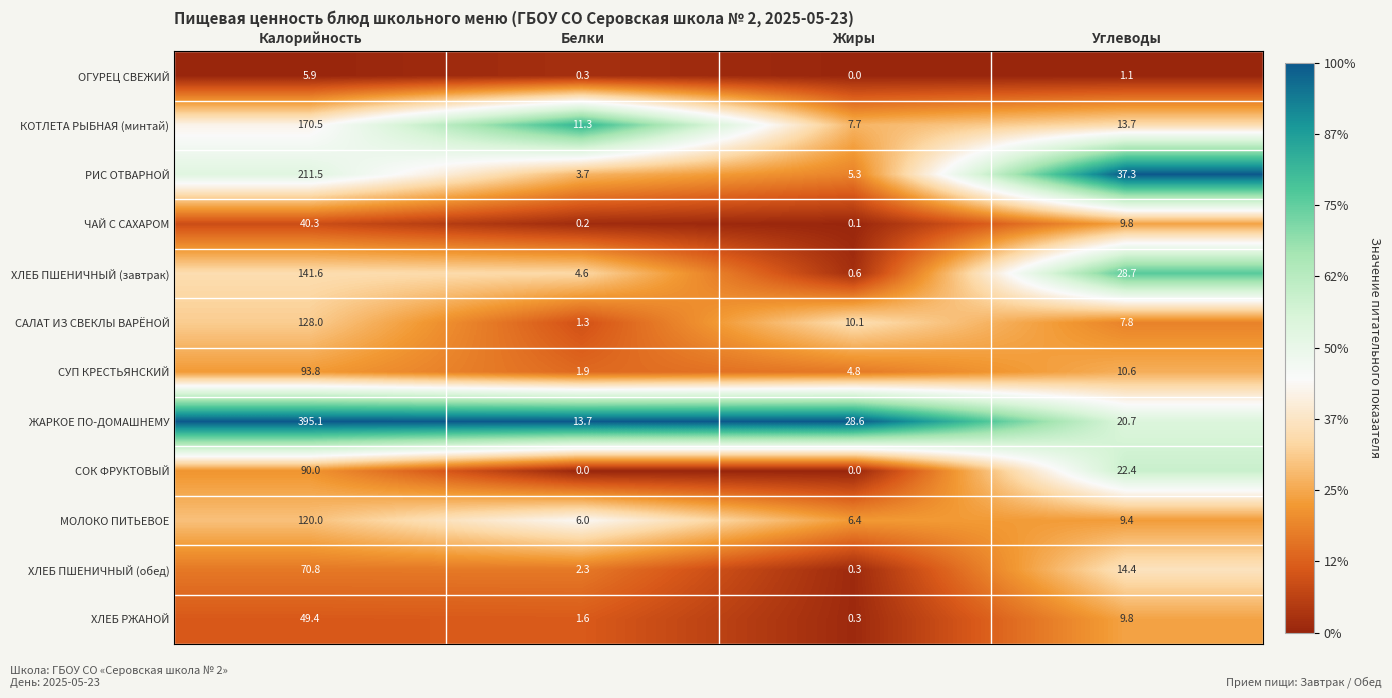

What is the highest value of the МОЛОКО ПИТЬЕВОЕ series?

120.0